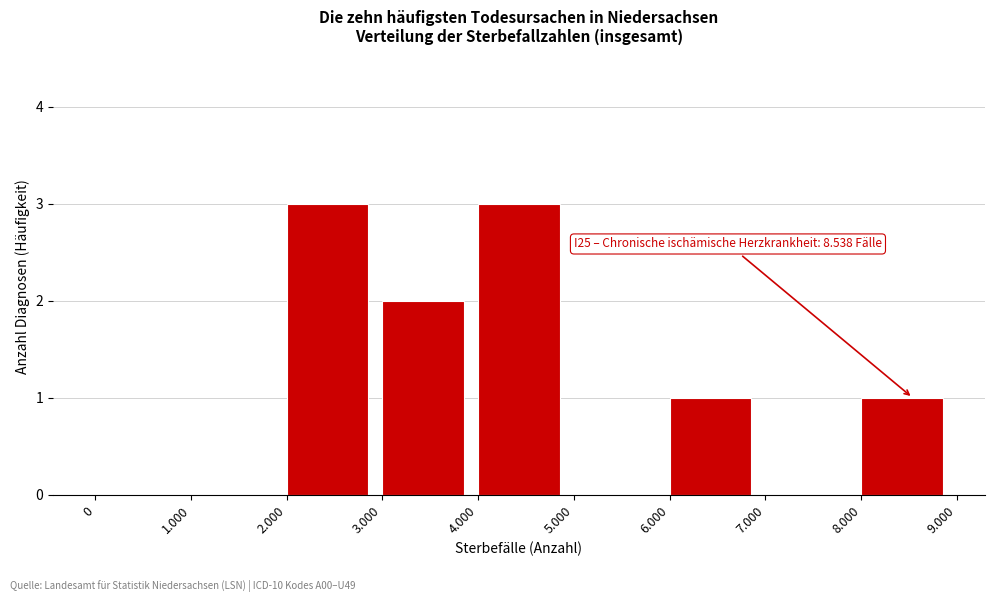

Reading left to right, extract all data points from this chart.

0=0	1.000=0	2.000=3	3.000=2	4.000=3	5.000=0	6.000=1	7.000=0	8.000=1